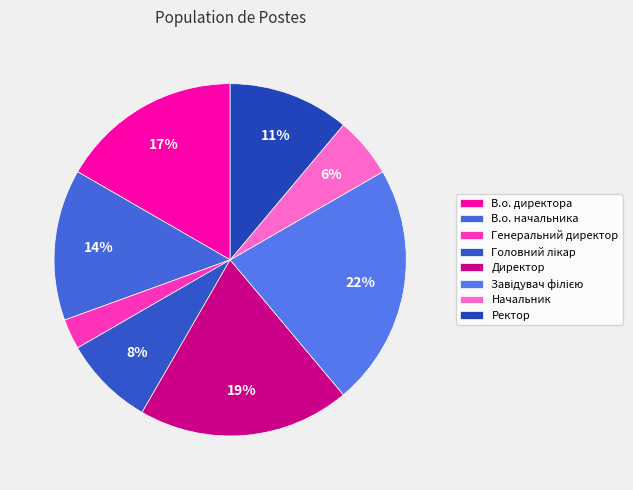

Is Начальник the majority of the pie?

No